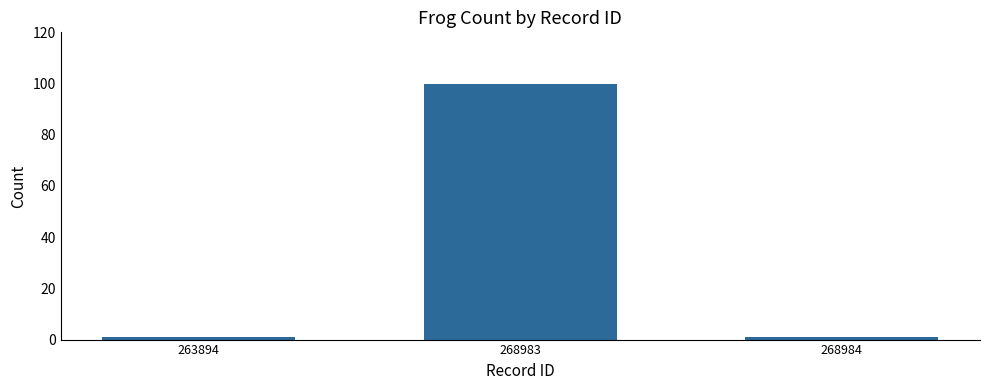

Are the bars horizontal?

No